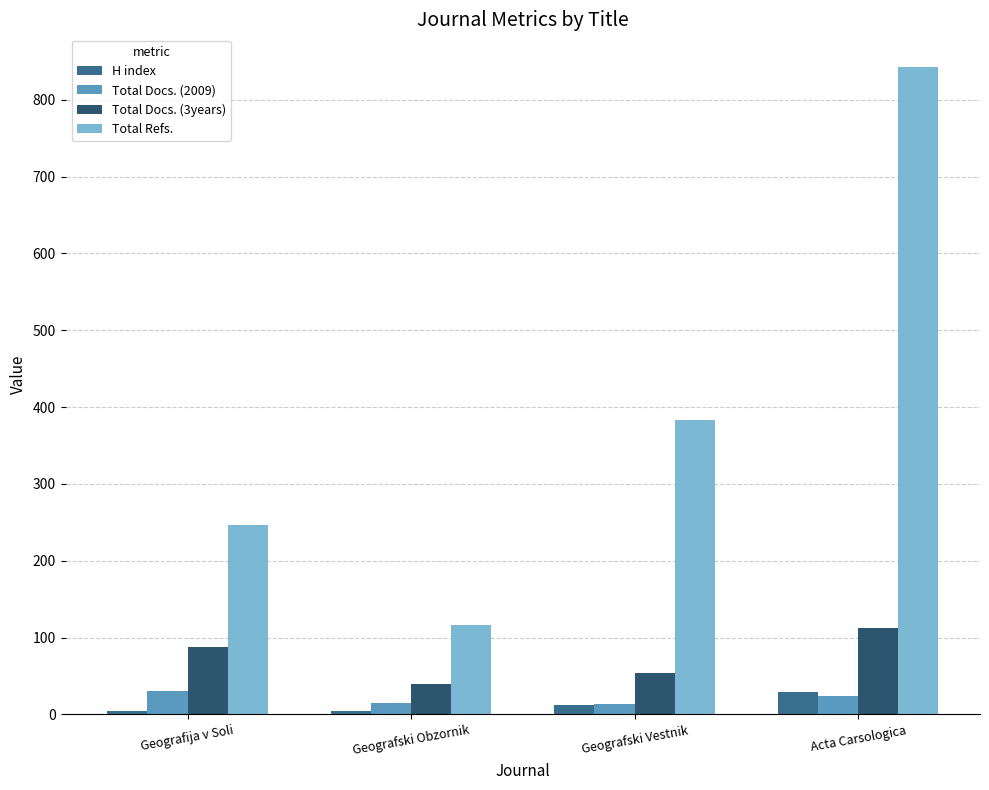

Rank the categories by Total Docs. (3years) value from lowest to highest.

Geografski Obzornik, Geografski Vestnik, Geografija v Soli, Acta Carsologica